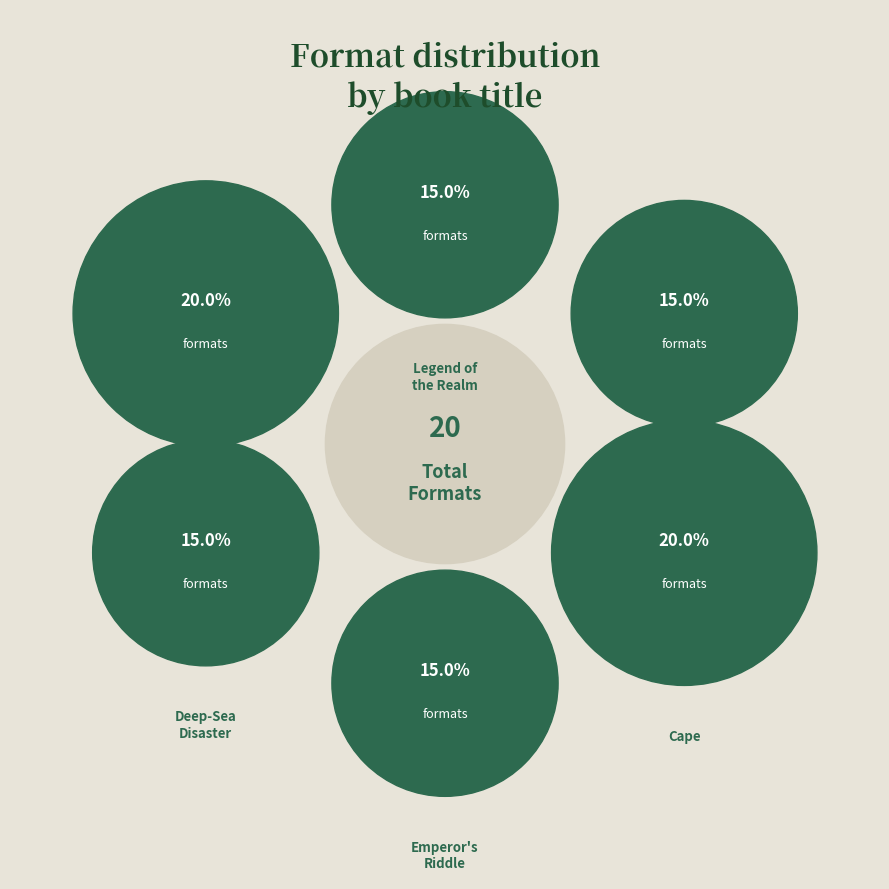

How many segments does this pie chart have?

6